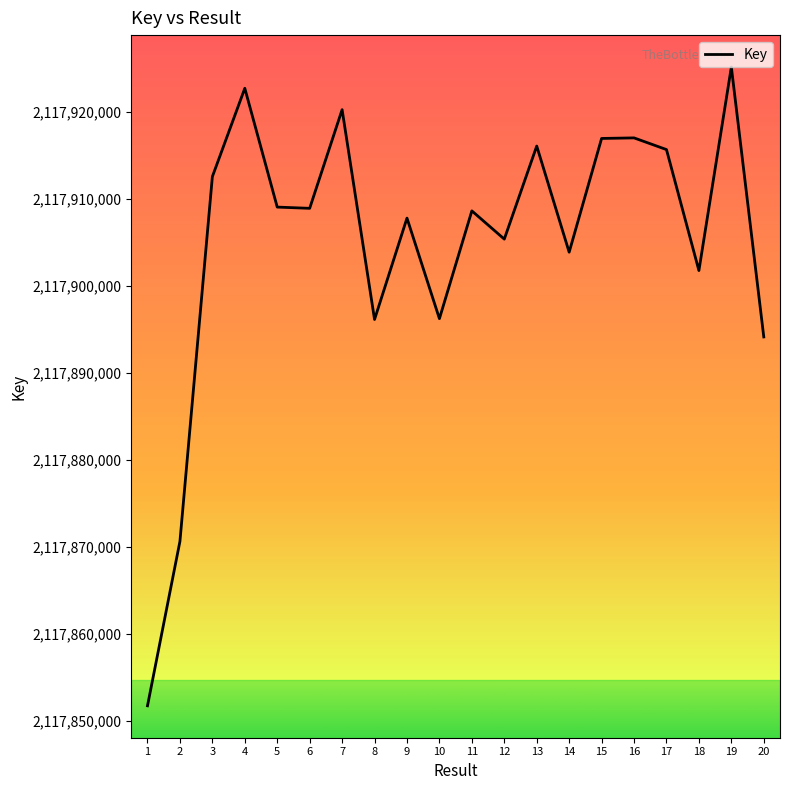

What is the change in value from 2 to 17?

+45058